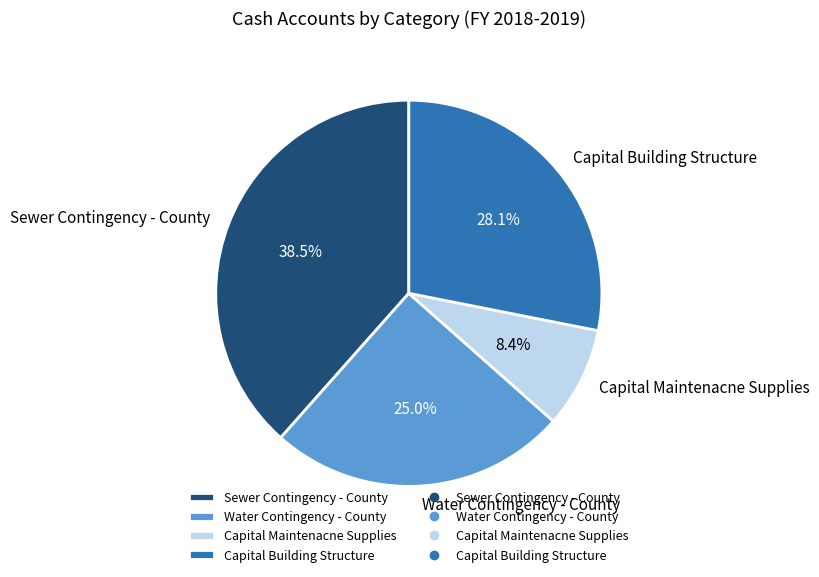

Which slice is the smallest?

Capital Maintenacne Supplies